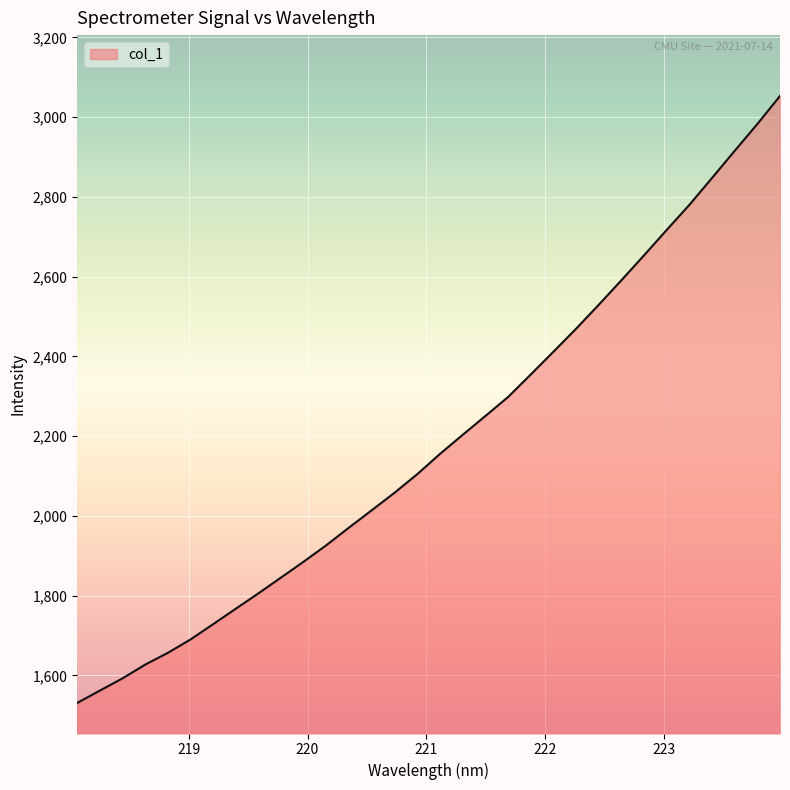

What is the difference between the maximum and minimum values?

1522.1